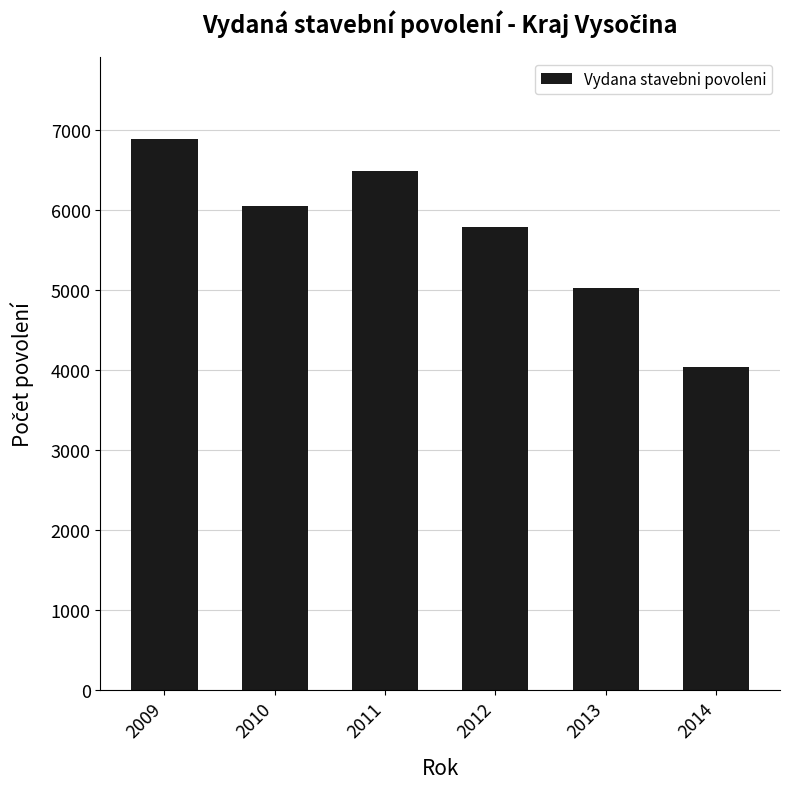

Are the bars grouped side by side (vs. stacked)?

No